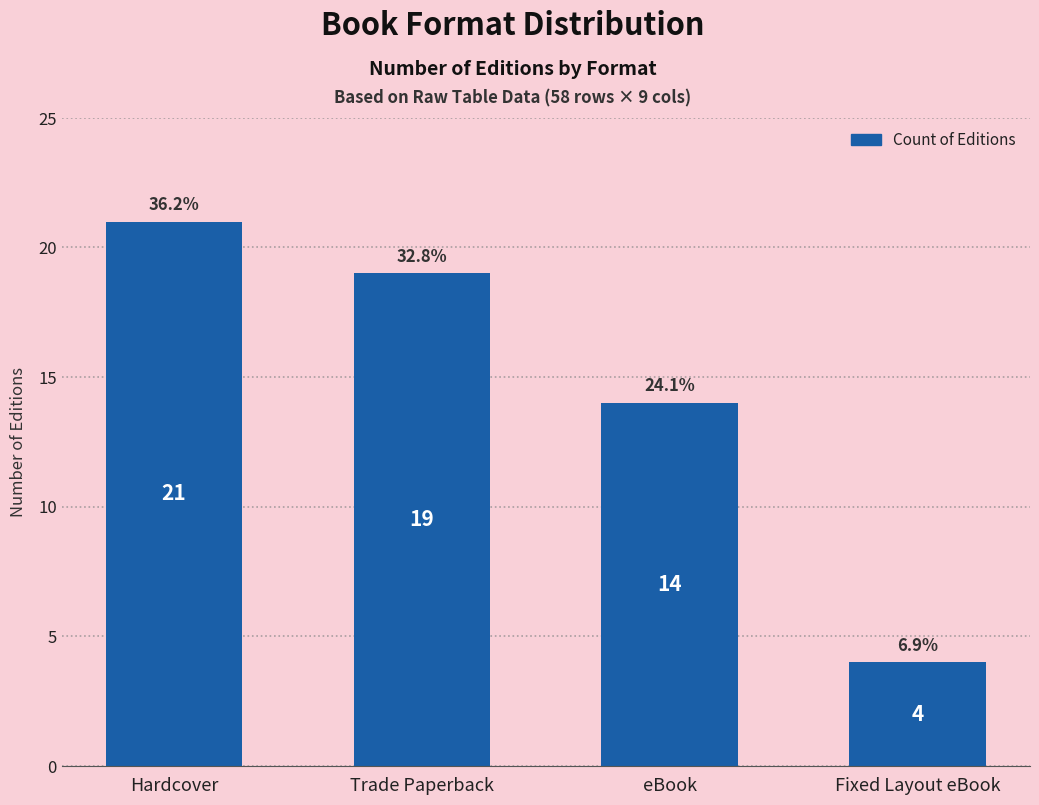

At which label is the value closest to 12?

eBook